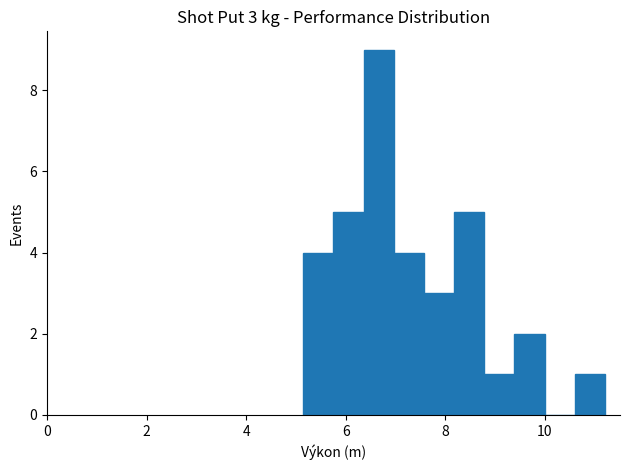

Around what value on the x-axis is the tallest bar? Give the approximate position of its centre, as read against the axis.

6.6